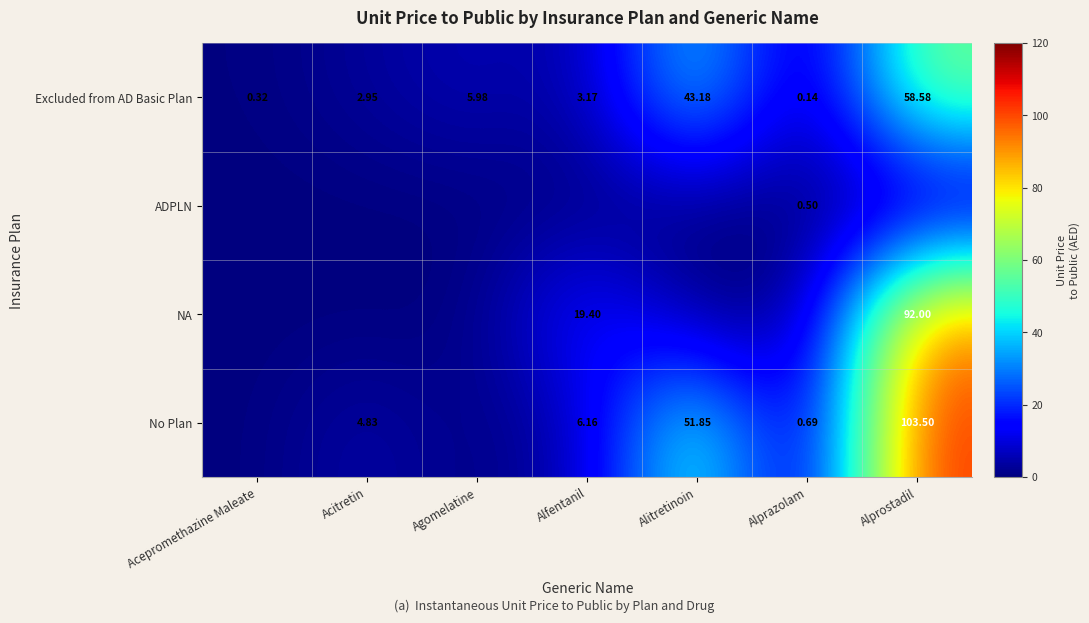

At which label is Excluded from AD Basic Plan closest to 29?

Alitretinoin